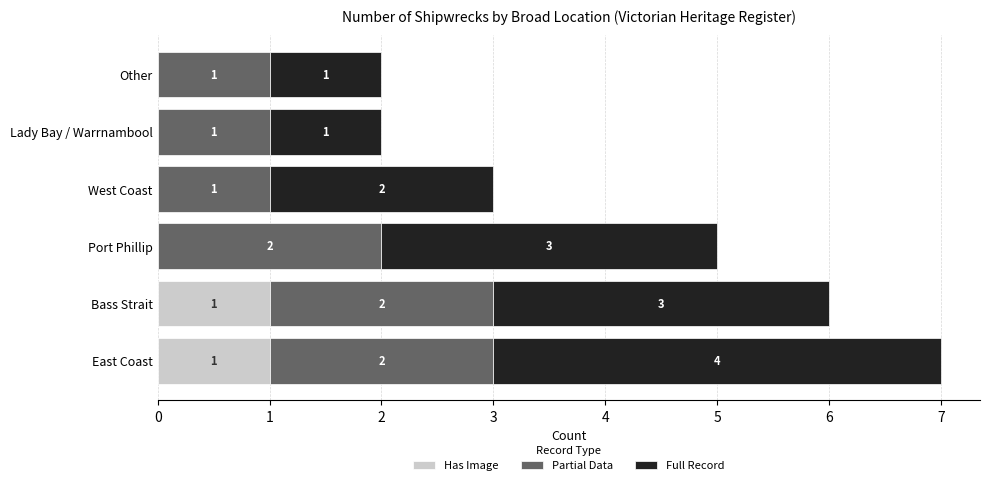

The Has Image series shows 0 at Other. True or false?

True